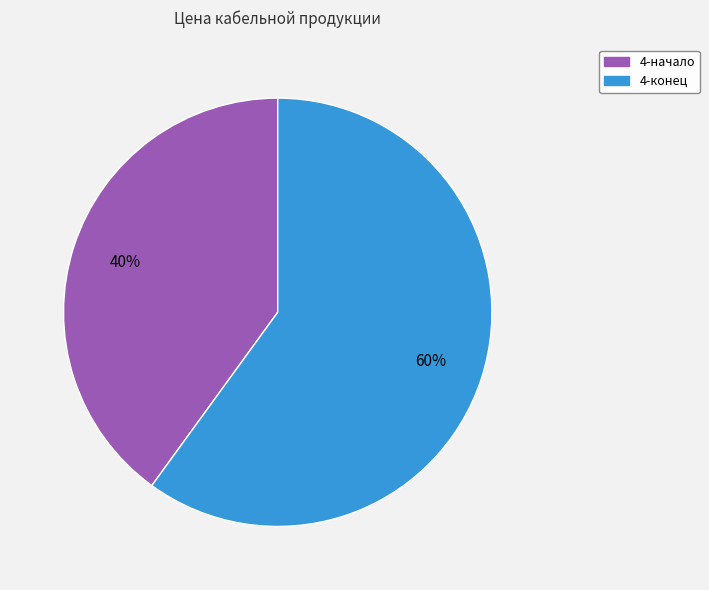

To the nearest percent, what is the difference between the largest and smallest slice percentages?

20%